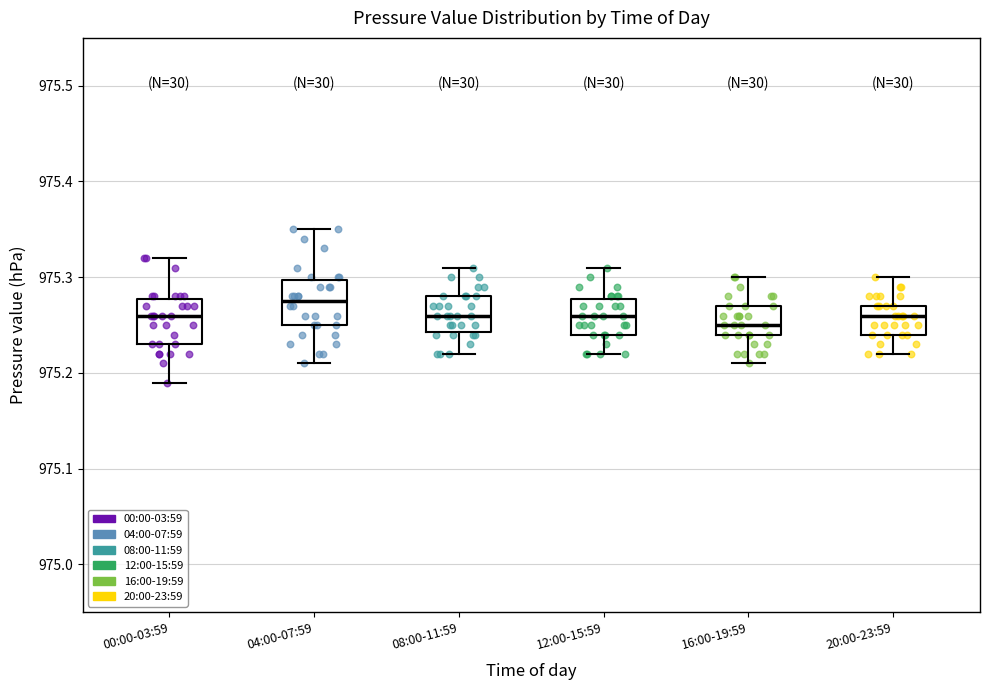

Reading left to right, read every box against the y-axis: the position of its median line, the range the box covers, and the ends of its whiskers. The values are not printed on the chart, so give them approximately, as read against the axis.

00:00-03:59: median 975.26, box 975.23 to 975.28, whiskers 975.19 to 975.32
04:00-07:59: median 975.28, box 975.25 to 975.30, whiskers 975.21 to 975.35
08:00-11:59: median 975.26, box 975.24 to 975.28, whiskers 975.22 to 975.31
12:00-15:59: median 975.26, box 975.24 to 975.28, whiskers 975.22 to 975.31
16:00-19:59: median 975.25, box 975.24 to 975.27, whiskers 975.21 to 975.30
20:00-23:59: median 975.26, box 975.24 to 975.27, whiskers 975.22 to 975.30